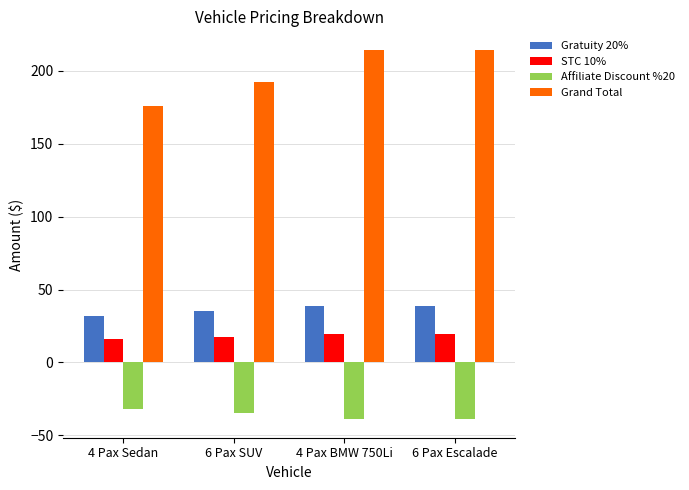

What is the label of the 1st bar from the right?

6 Pax Escalade